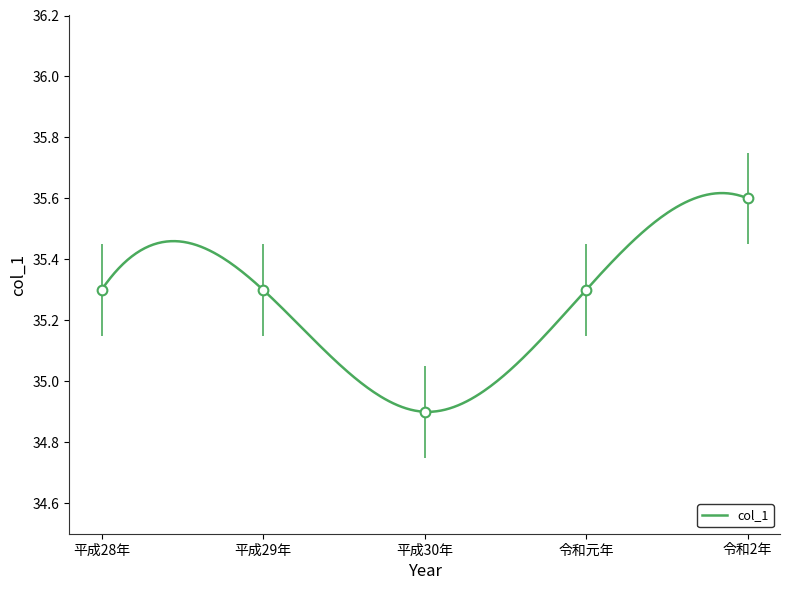

Does the chart have visible grid lines?

No